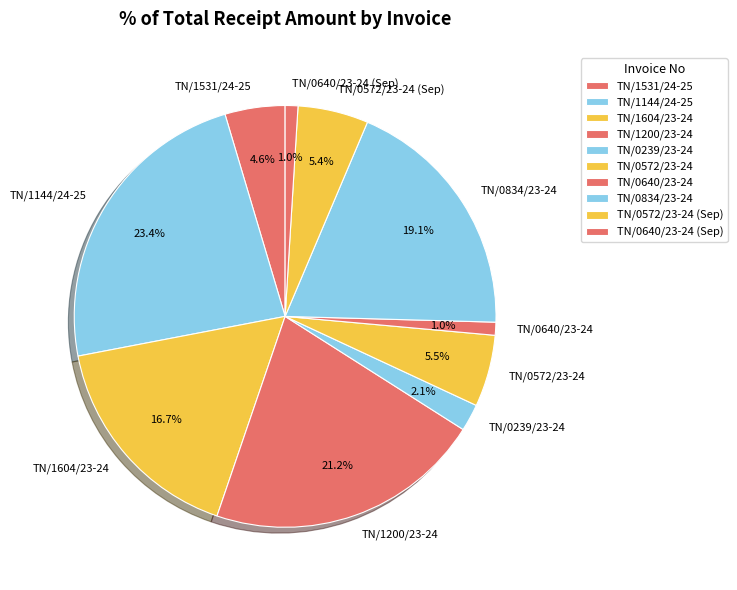

What portion of the pie excludes TN/1604/23-24?

83.3%